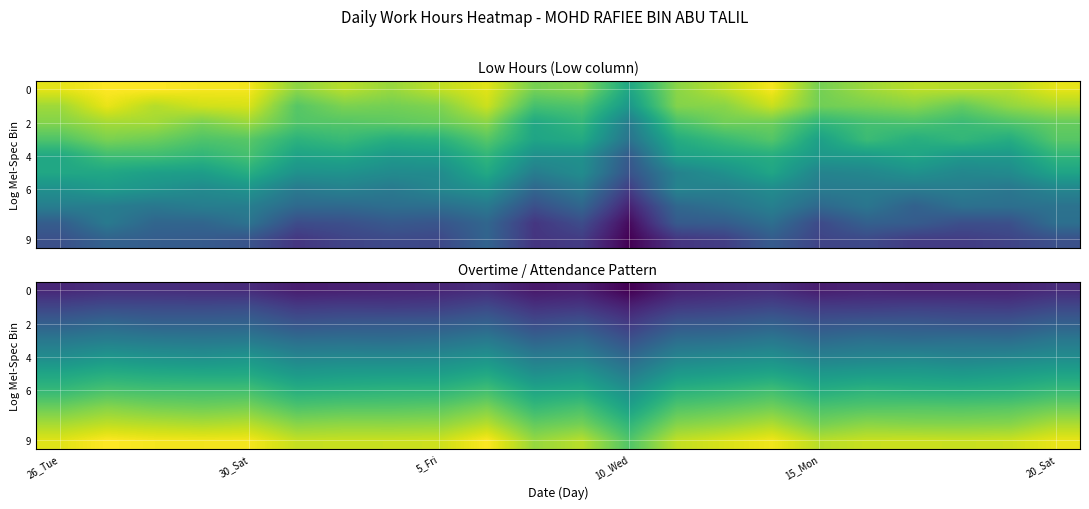

Count the number of categories in the chart.

22